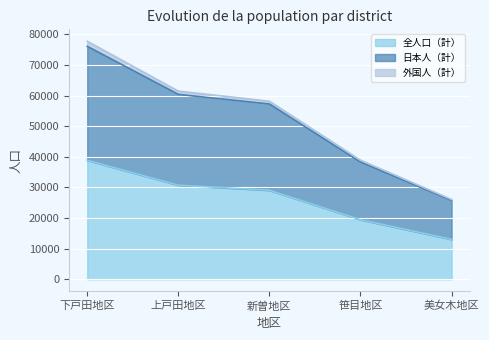

What is the label of the 1st point from the right?

美女木地区